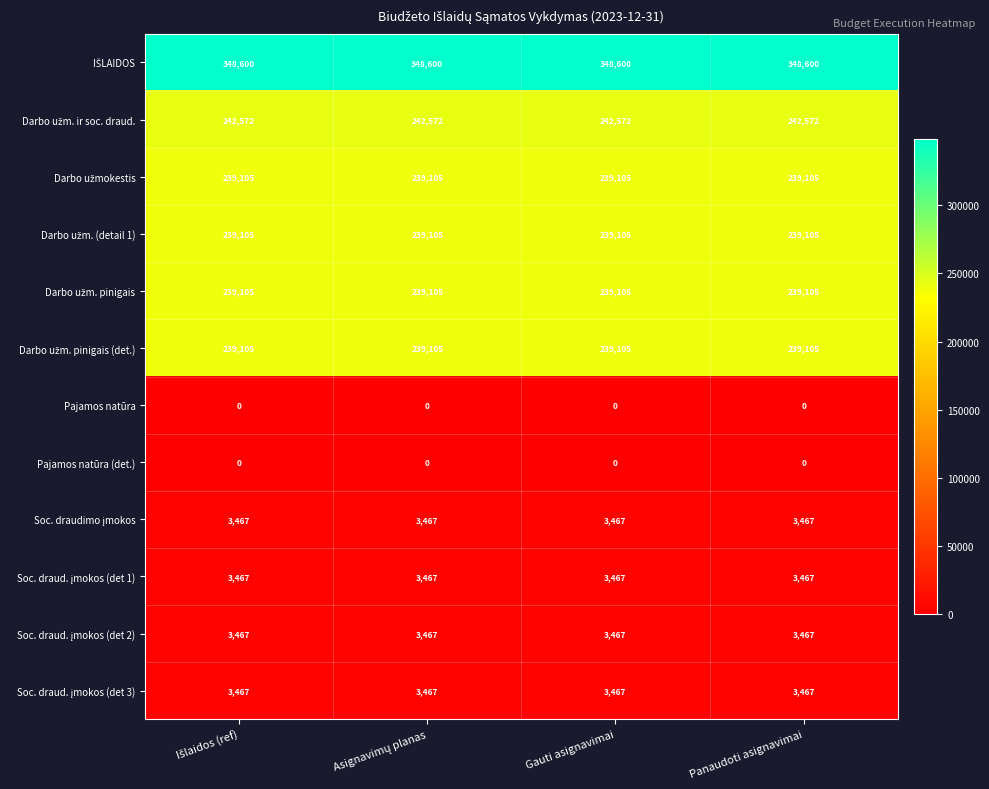

What is the greatest value displayed?

348600